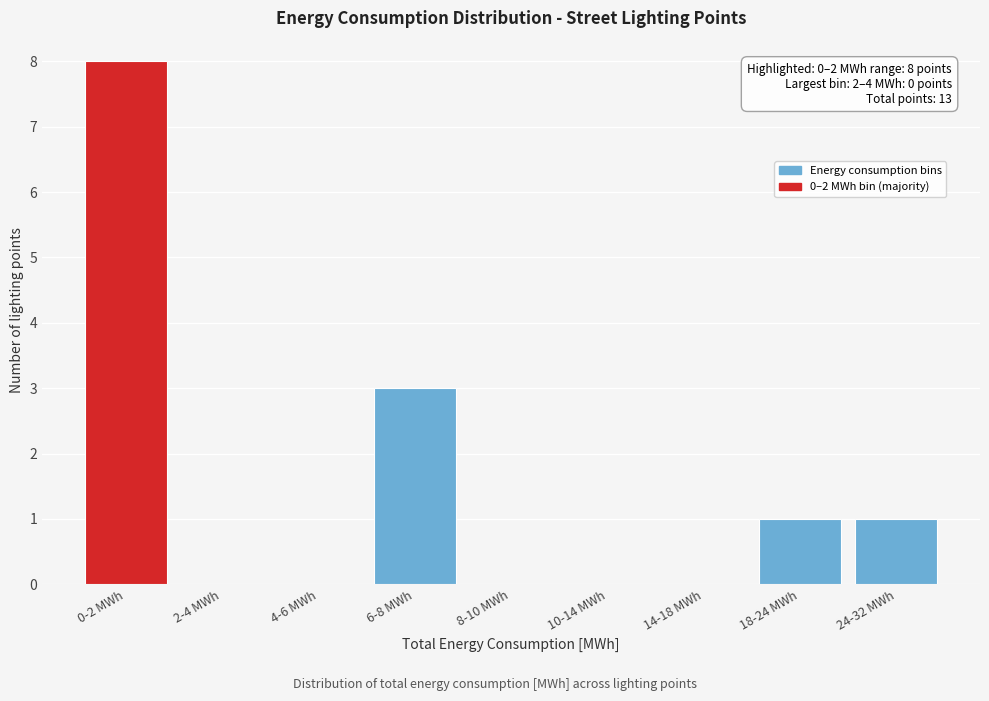

Reading left to right, extract all data points from this chart.

0-2 MWh=8	2-4 MWh=0	4-6 MWh=0	6-8 MWh=3	8-10 MWh=0	10-14 MWh=0	14-18 MWh=0	18-24 MWh=1	24-32 MWh=1